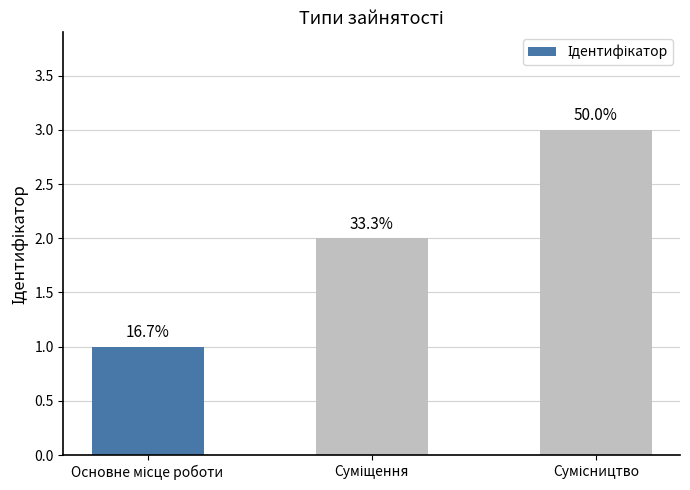

Does the chart contain any negative values?

No